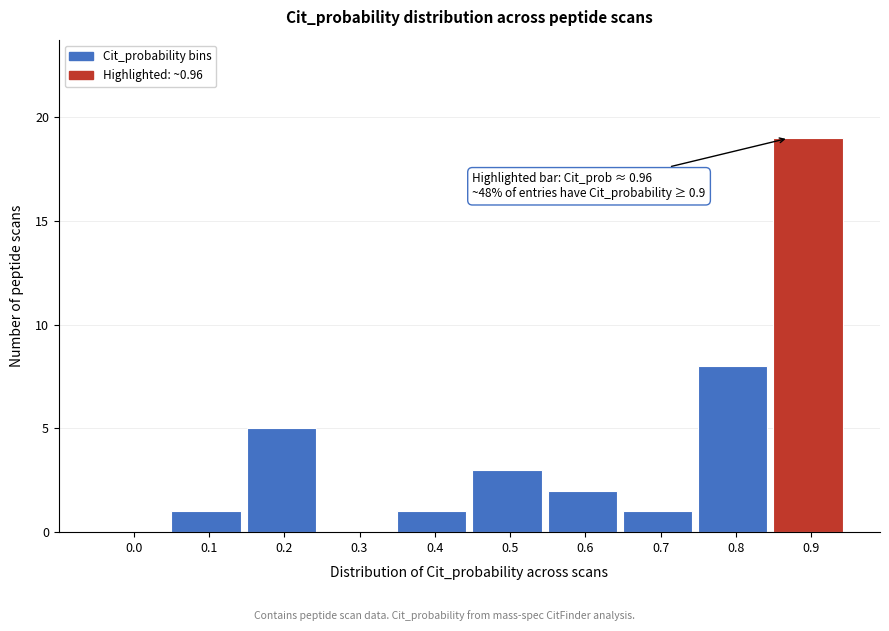

Reading left to right, list all the values displayed in this chart.

0.0=0	0.1=1	0.2=5	0.3=0	0.4=1	0.5=3	0.6=2	0.7=1	0.8=8	0.9=19